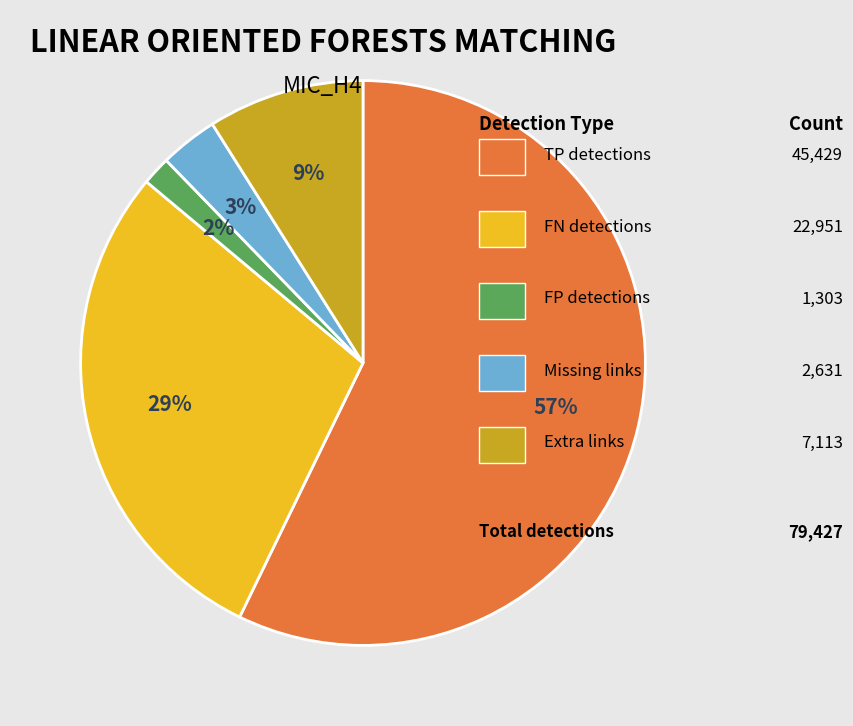

How many slices are in this pie chart?

5